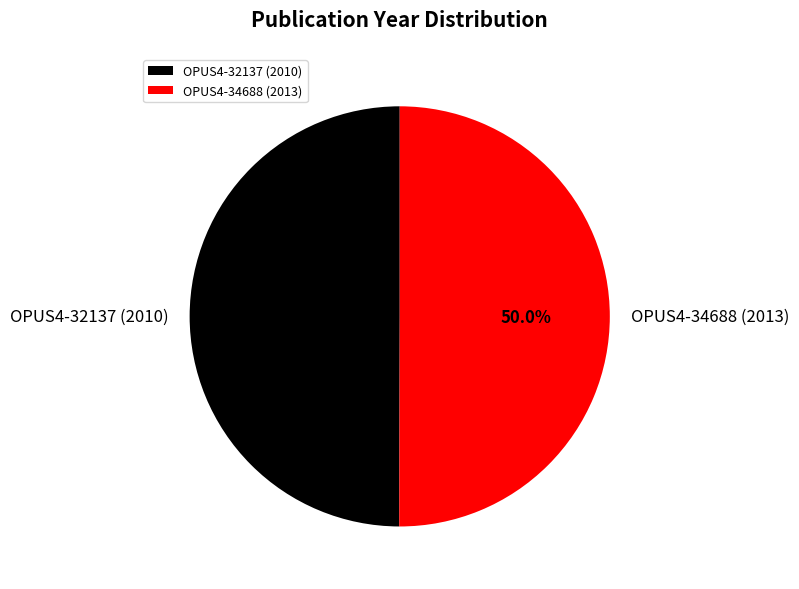

What is the ratio of the value at OPUS4-32137 (2010) to the value at OPUS4-34688 (2013)?

1.0